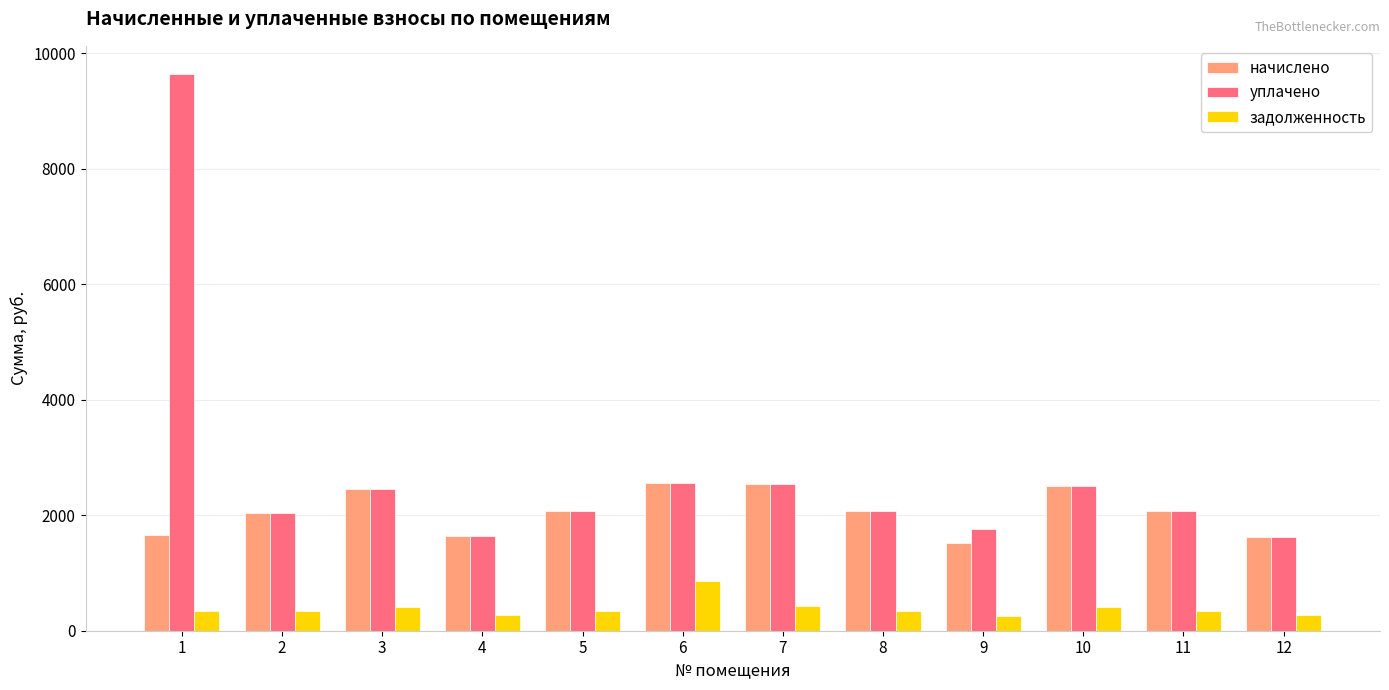

What is the average value of the уплачено series?

2750.8